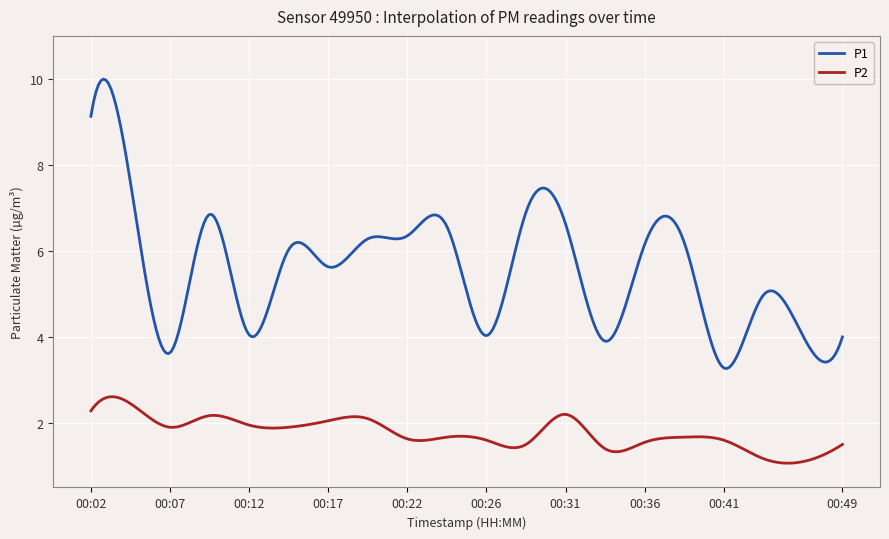

True or false: P1 and P2 cross at least once.

False